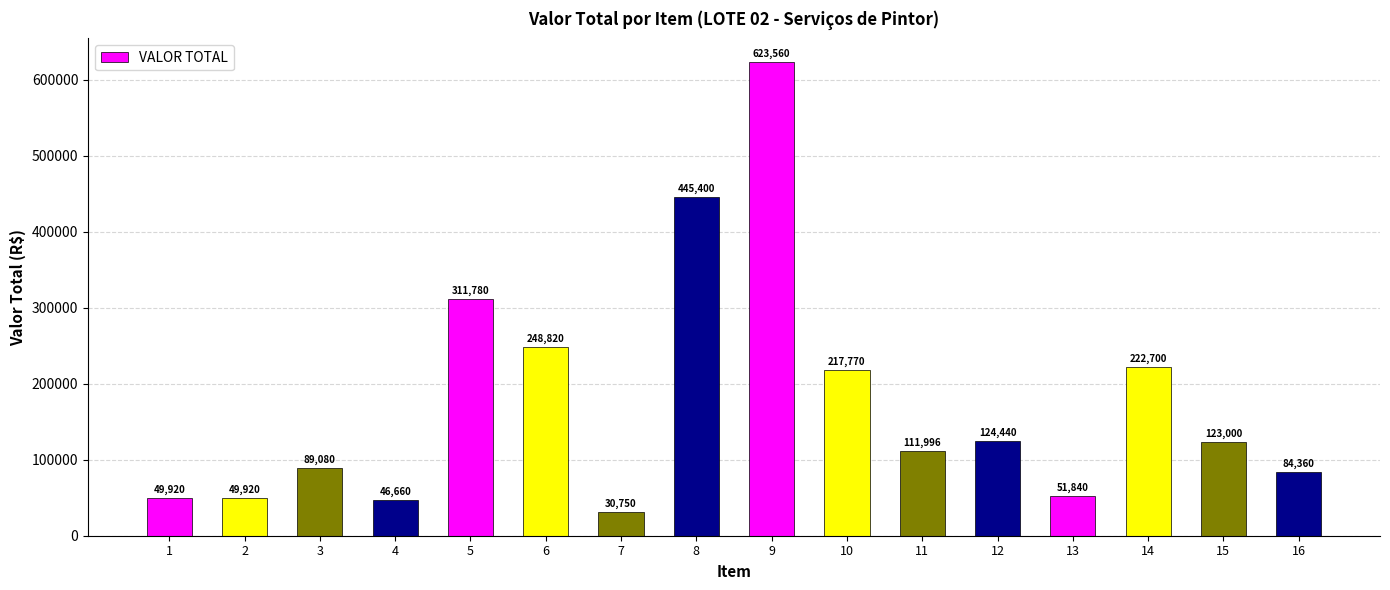

Where does the data first go above 123000?

5